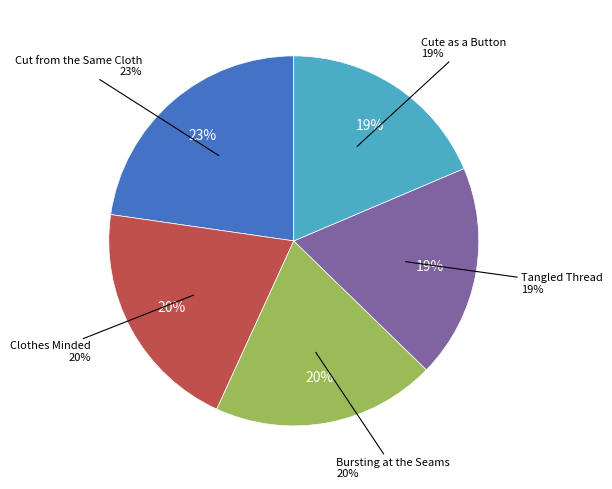

To the nearest percent, what portion does Cute as a Button represent?

19%